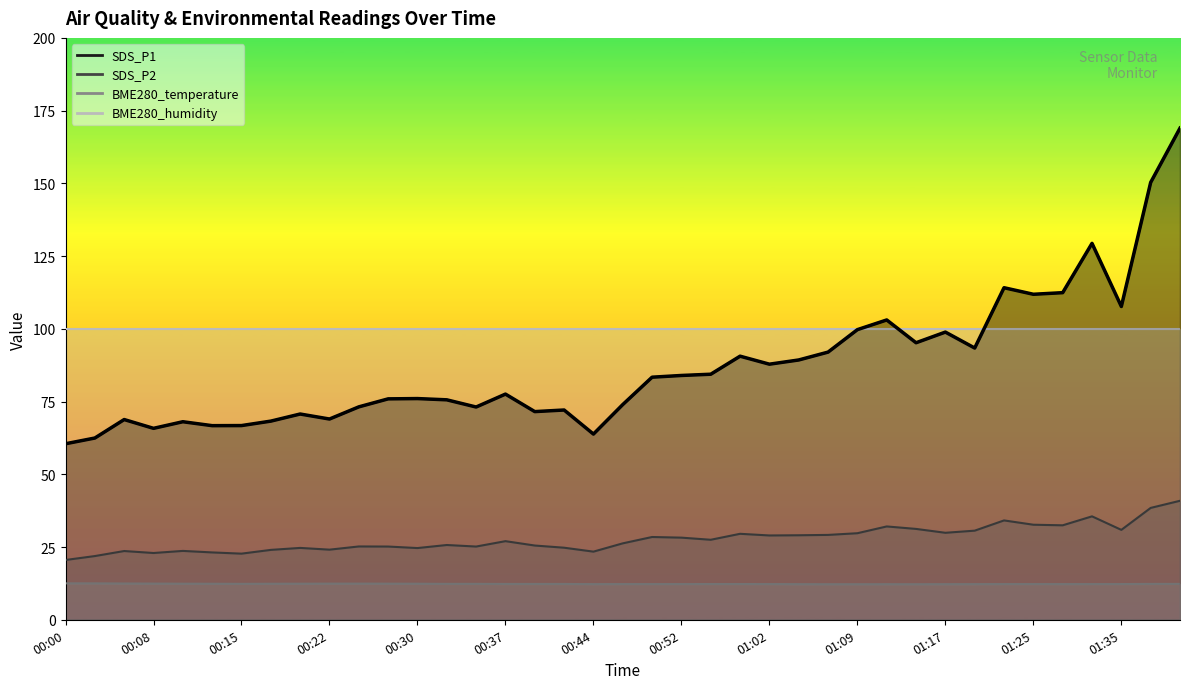

At which category does the chart reach its minimum across all series?

00:00